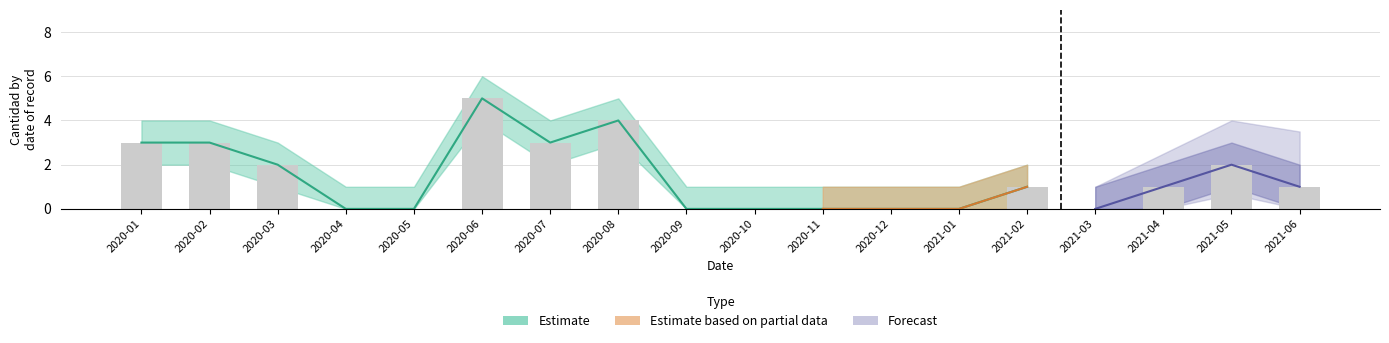

How many categories are shown in the chart?

18